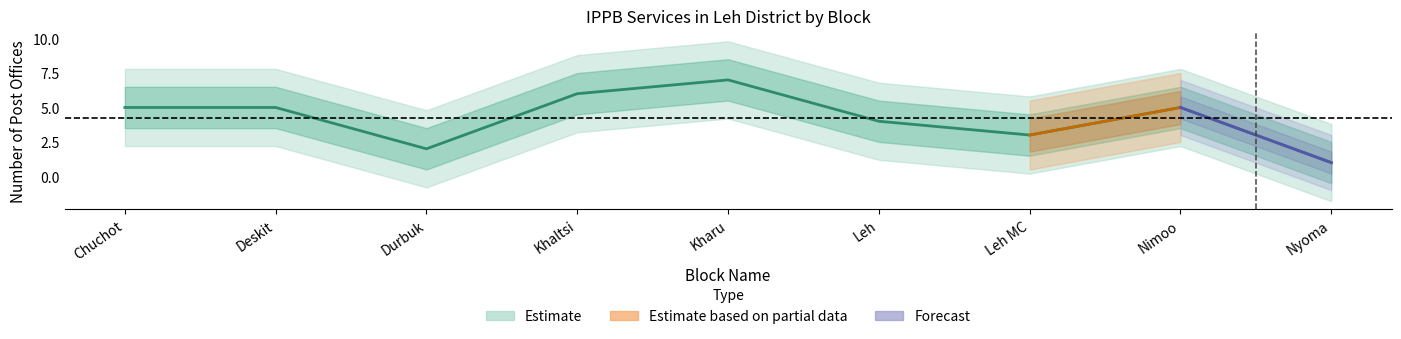

What position from the left is Chuchot?

1